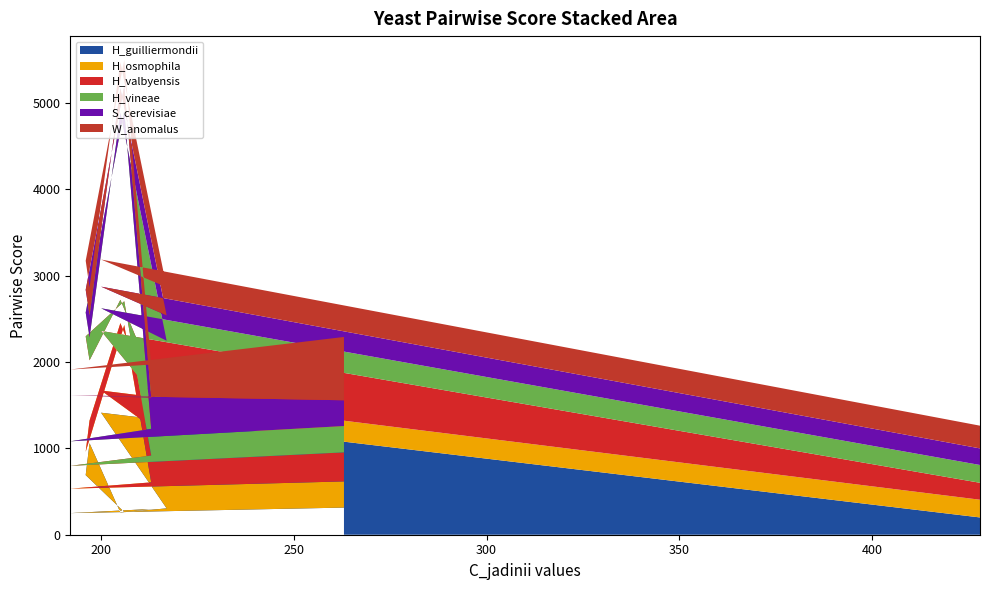

Reading right to left, extract all data points from this chart.

H_guilliermondii: 314	250	298	262	690	1059	257	305	1412	200
H_osmophila: 303	283	308	2165	270	262	2192	812	257	205
H_valbyensis: 336	264	310	275	1336	698	270	316	690	196
H_vineae: 305	284	309	2205	275	266	2165	812	262	206
S_cerevisiae: 298	533	362	284	264	255	283	293	250	192
W_anomalus: 733	298	382	305	336	322	303	327	314	263